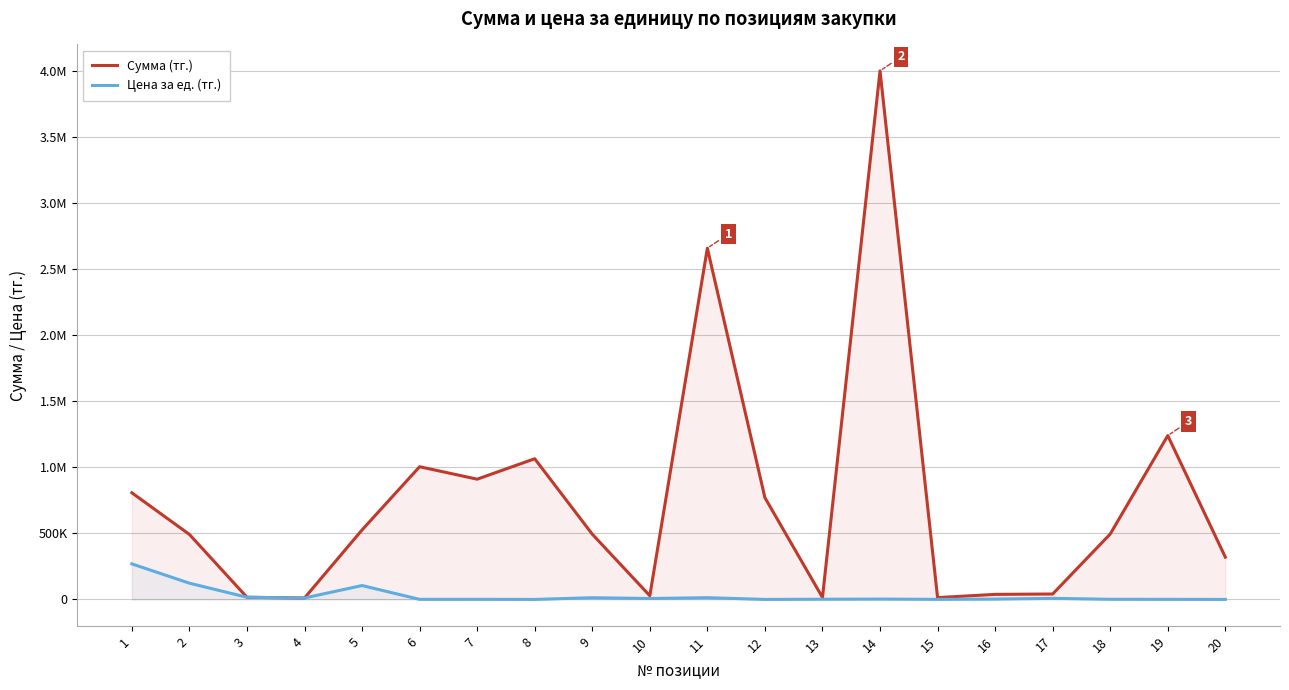

List the labels in order of Сумма (тг.) value, largest first.

14, 11, 19, 8, 6, 7, 1, 12, 5, 18, 9, 2, 20, 17, 16, 10, 3, 13, 15, 4